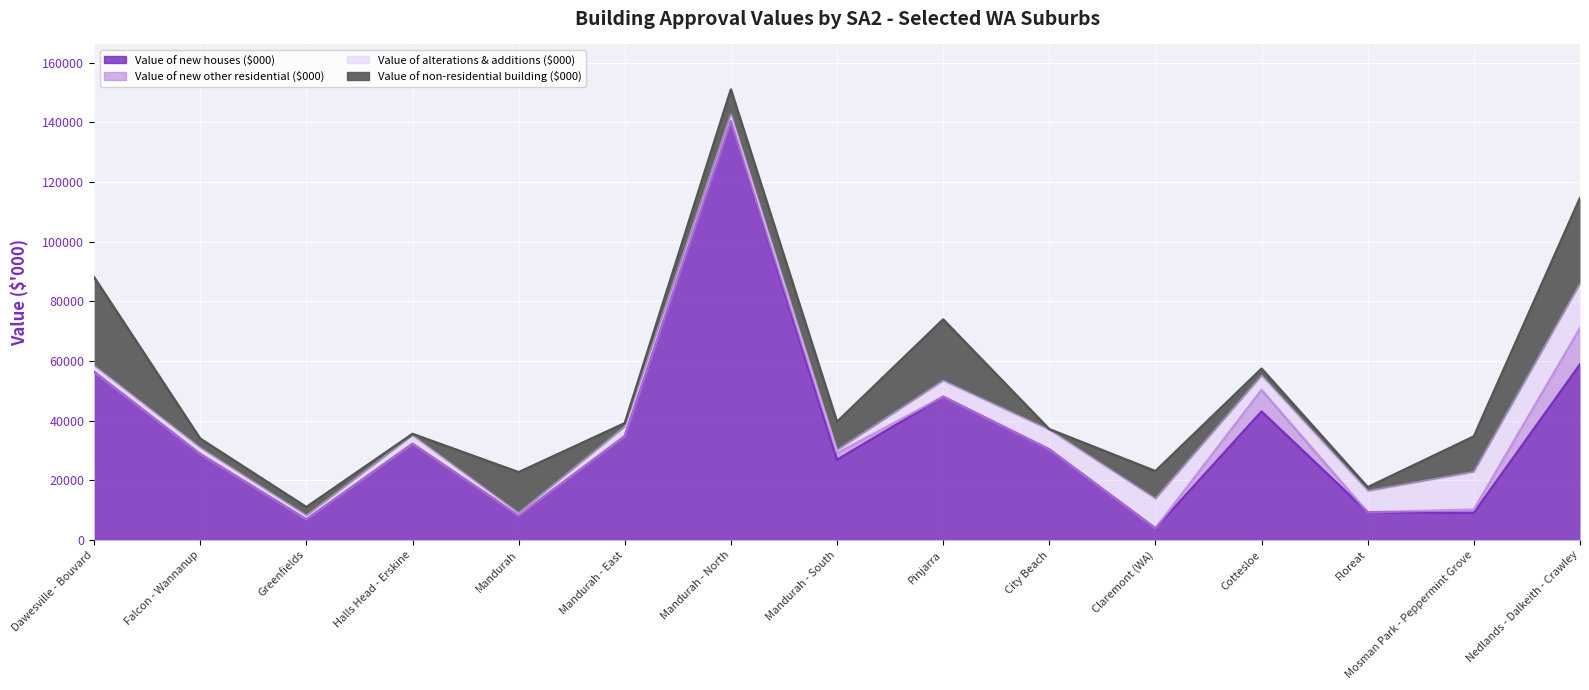

At which label does Value of new other residential ($000) reach its peak?

Nedlands - Dalkeith - Crawley